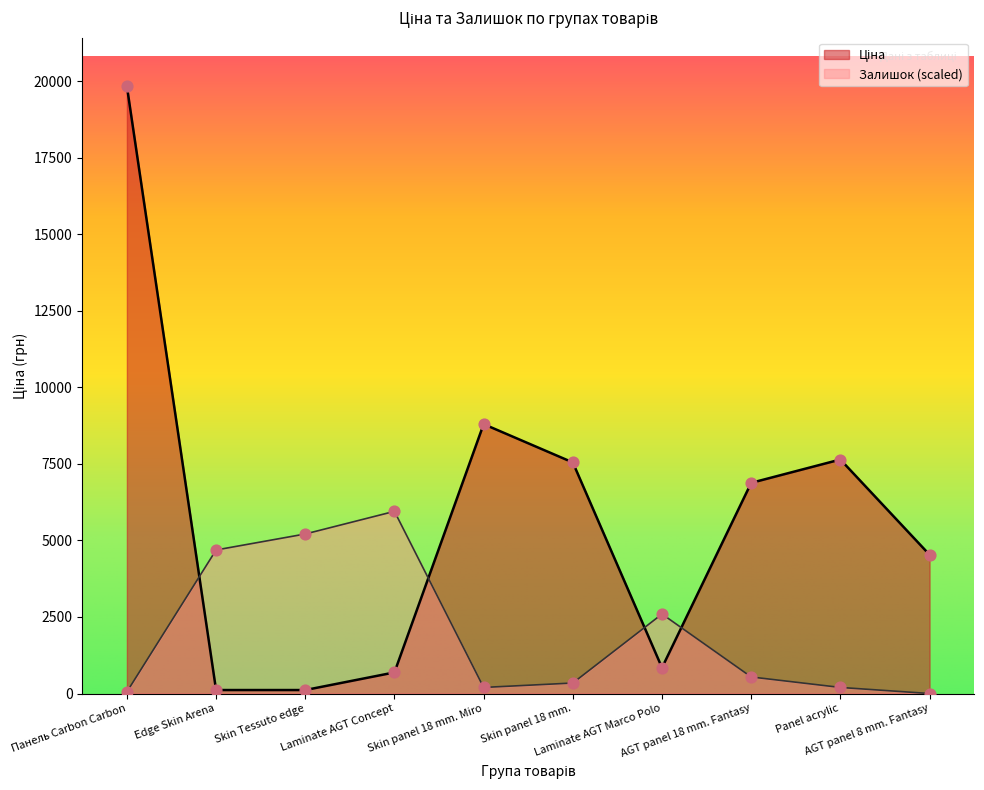

At which category is the sum across all series the highest?

Панель Carbon Carbon